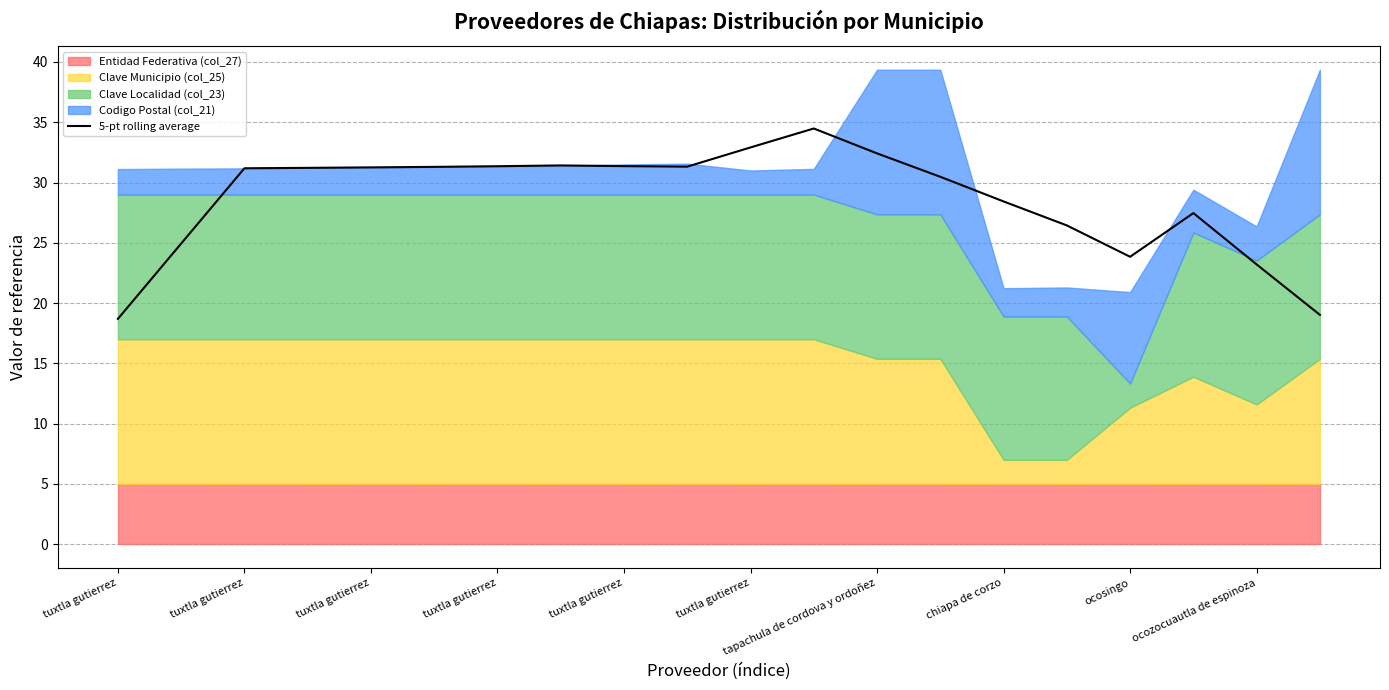

Read the value at tuxtla gutierrez.

31.3